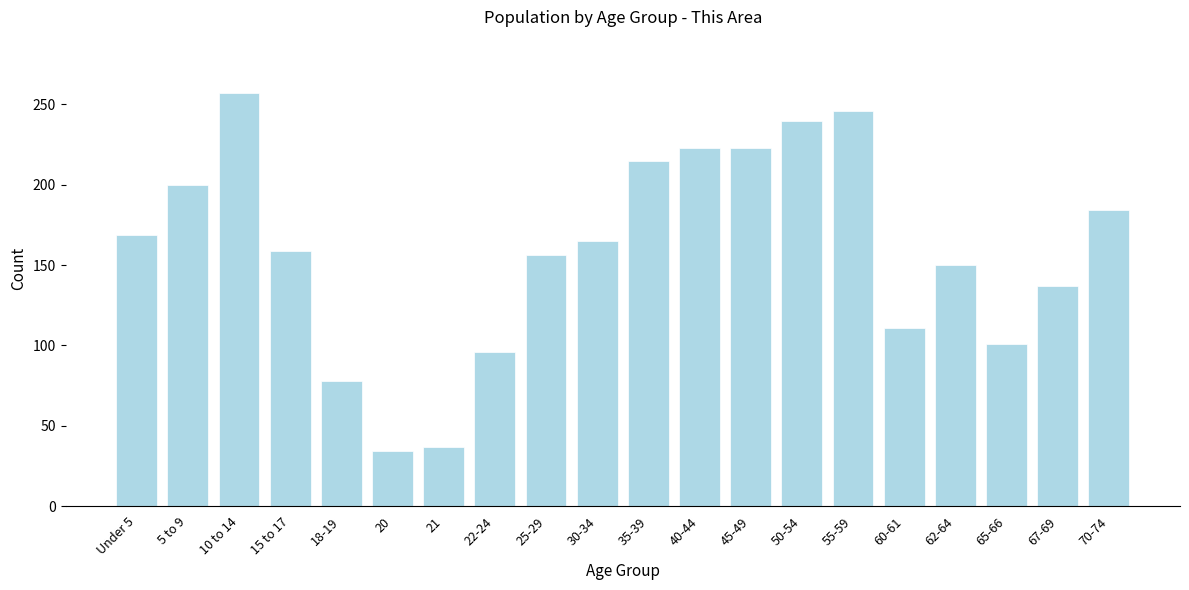

Reading right to left, extract all data points from this chart.

184	137	101	150	111	246	240	223	223	215	165	156	96	37	34	78	159	257	200	169